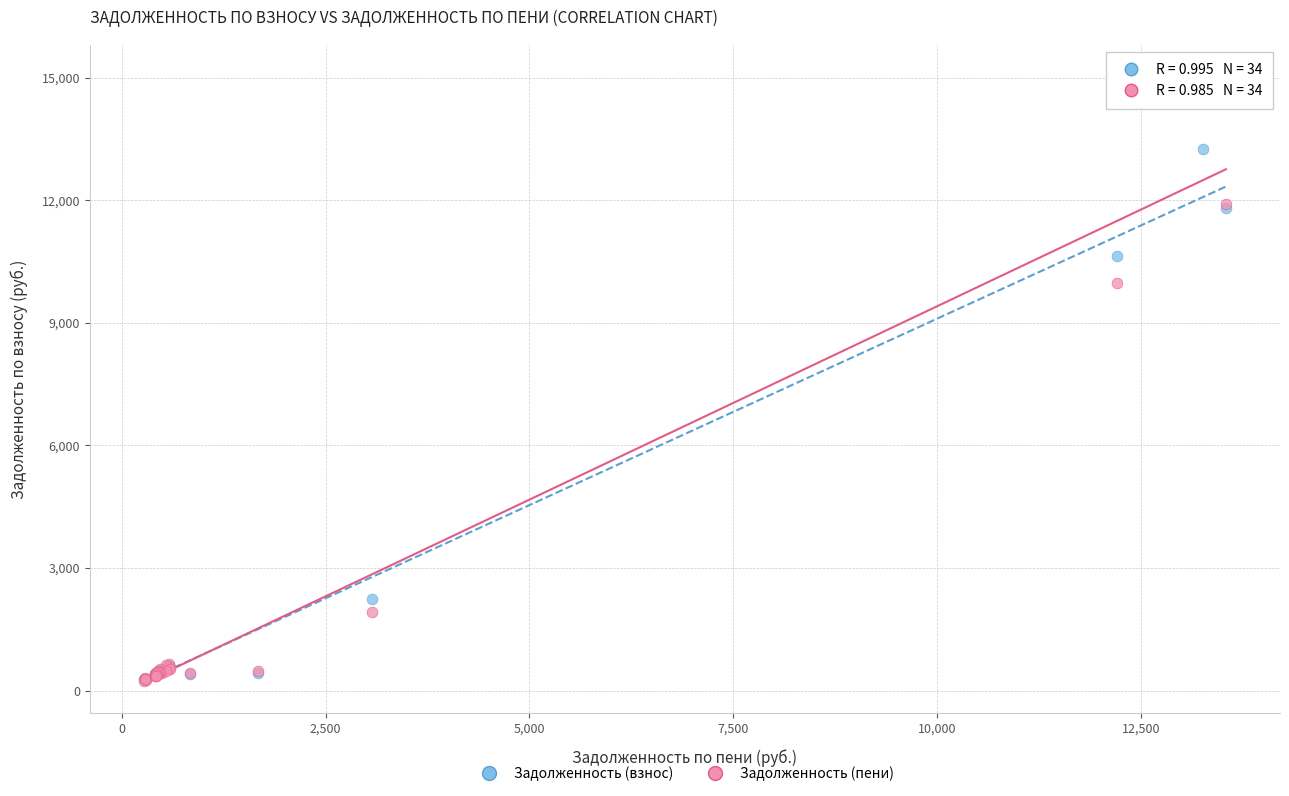

Across all series, what Y value is closest to 7640?

9972.7